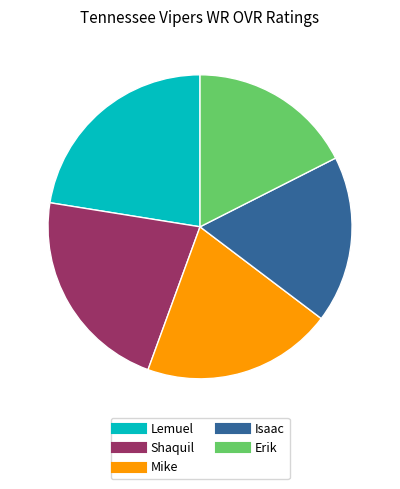

Is Mike the majority of the pie?

No